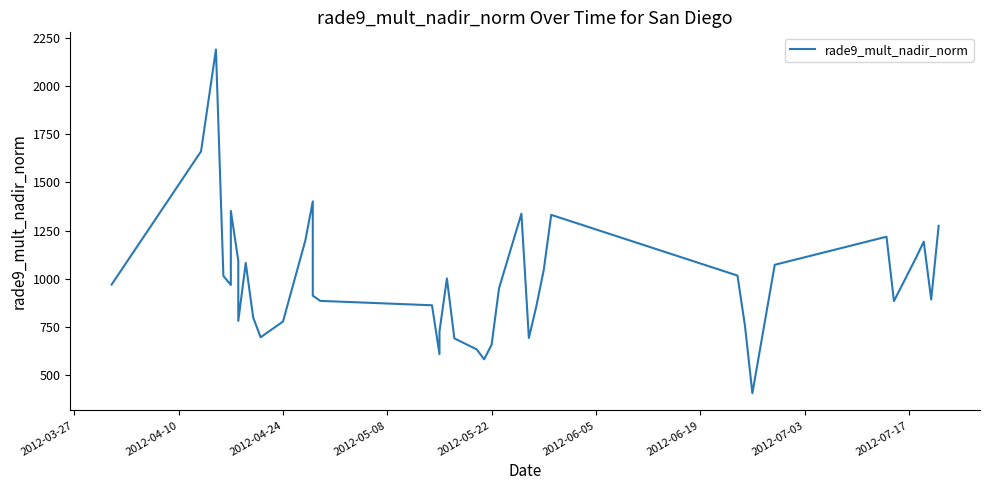

The chart shows a value of 383.1 at 31. True or false?

False